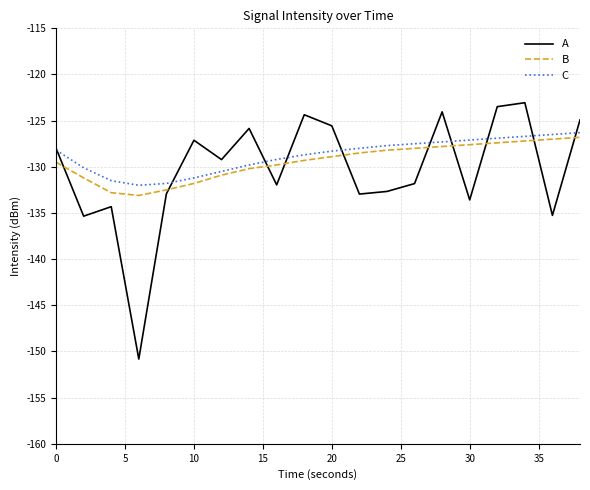

What is the greatest value displayed?

-123.1